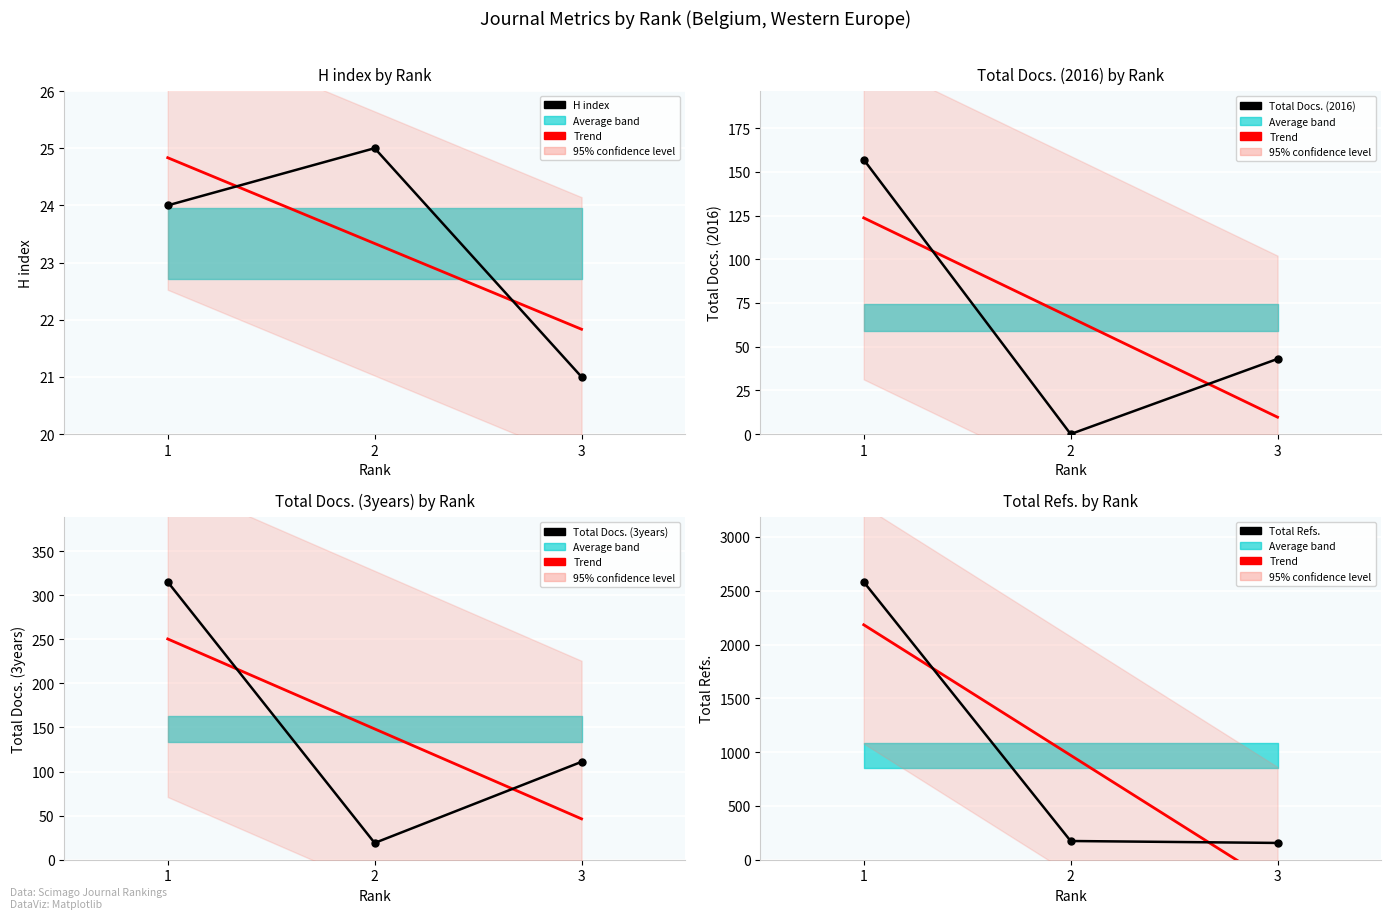

List the series in order of their peak value, highest first.

Total Refs., Total Docs. (3years), Total Docs. (2016), H index